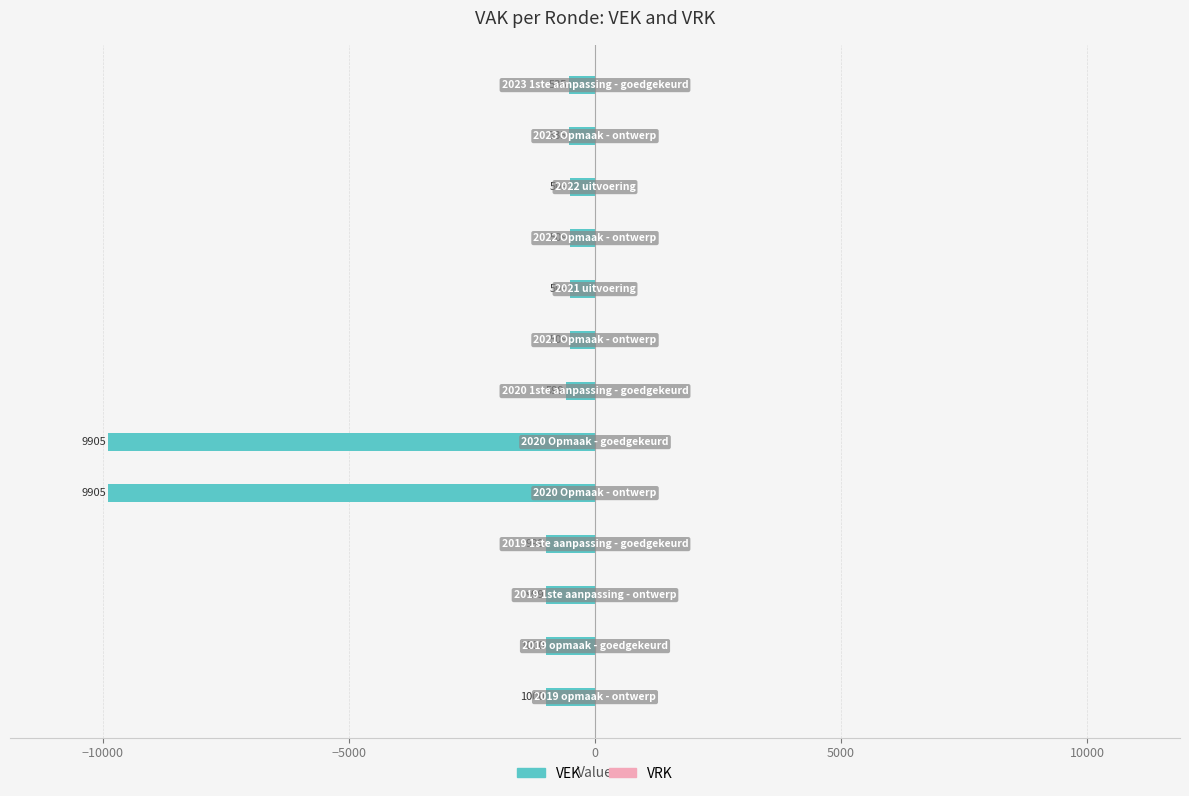

How many bars are there in total?

13